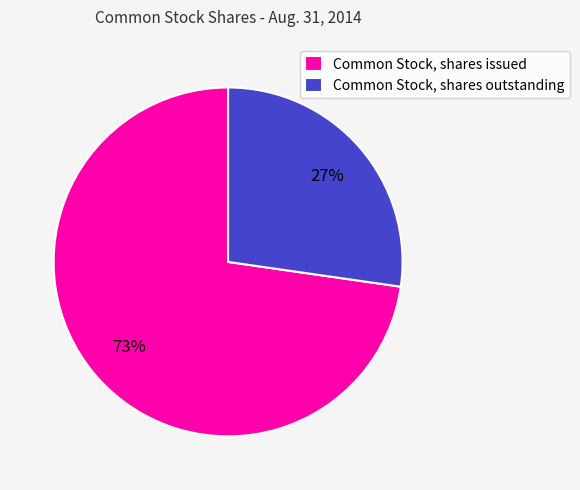

Do Common Stock, shares issued and Common Stock, shares outstanding together represent more than half of the pie?

Yes